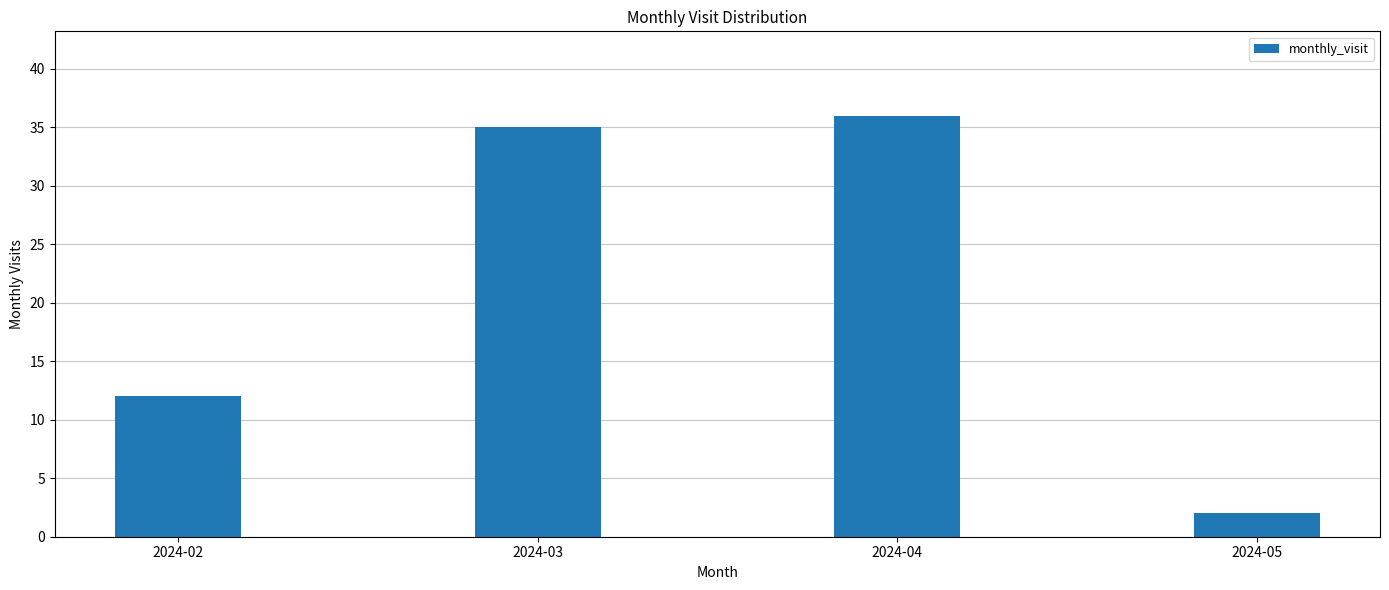

Reading right to left, extract all data points from this chart.

2	36	35	12